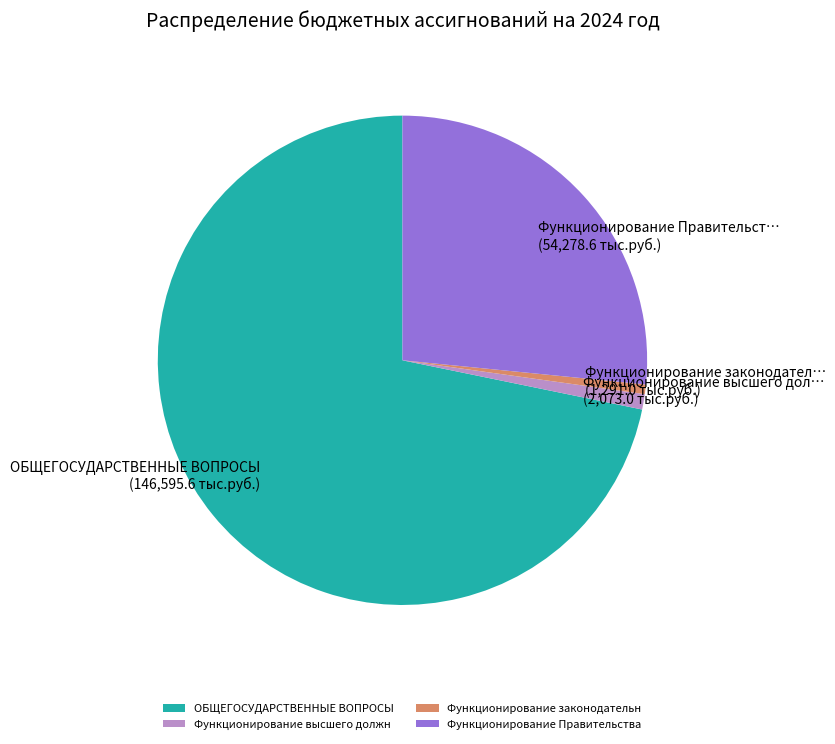

Which slice represents more than half of the pie?

ОБЩЕГОСУДАРСТВЕННЫЕ ВОПРОСЫ